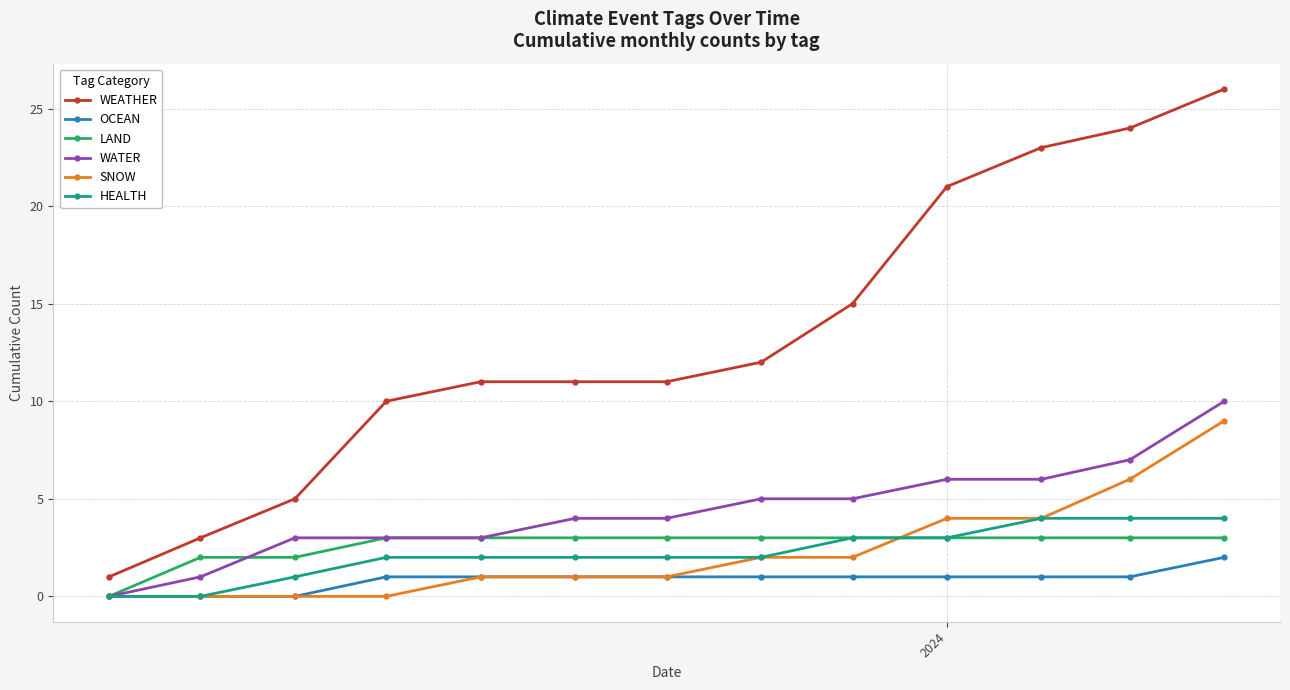

True or false: WATER and WEATHER cross at least once.

False